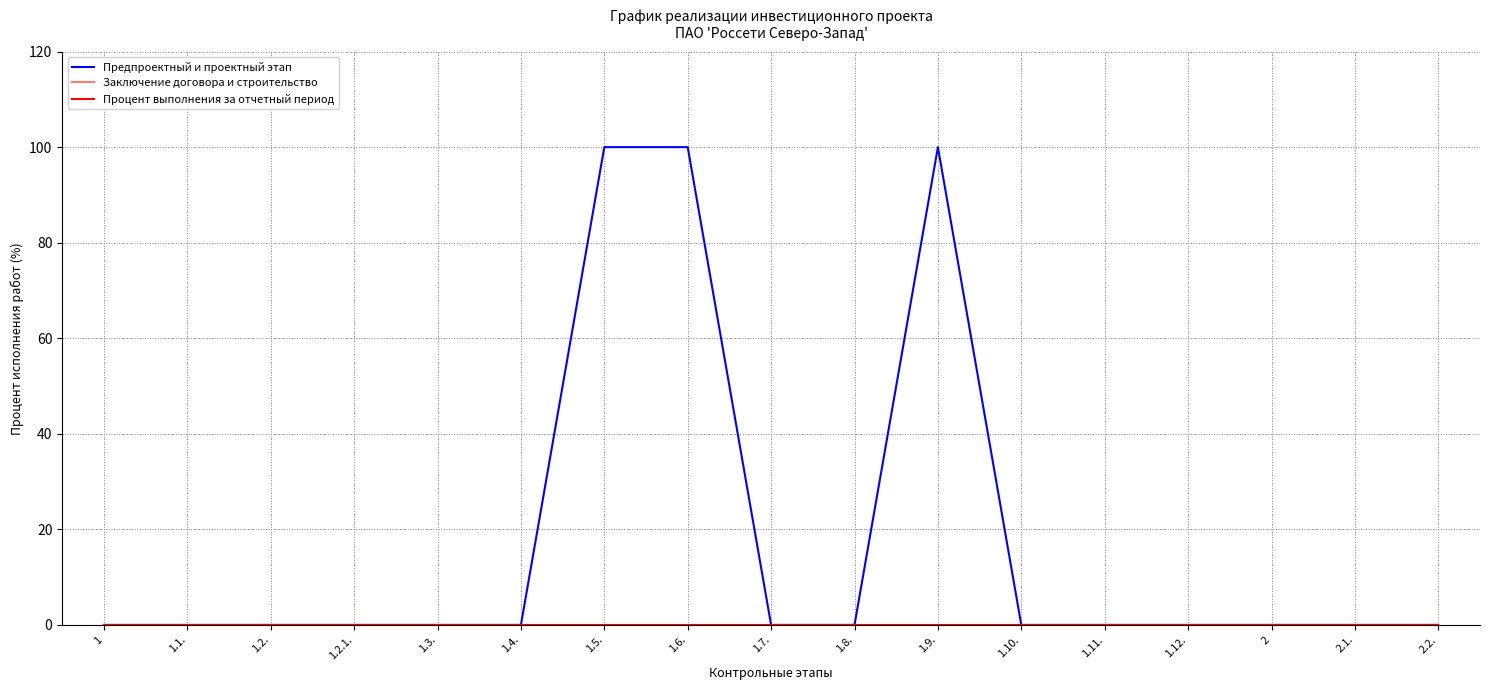

Which series has the largest total across all categories?

Предпроектный и проектный этап